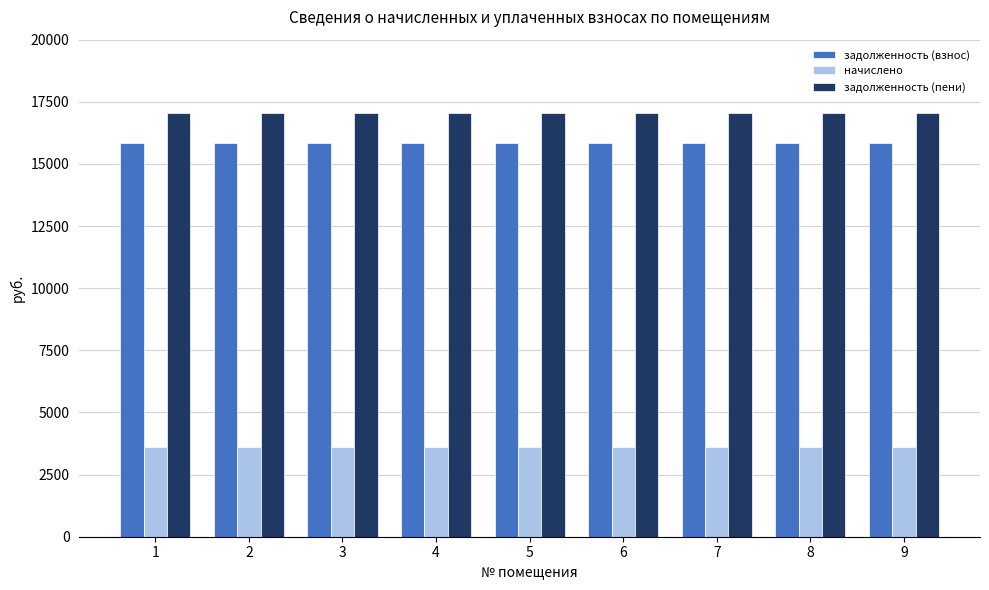

What is the maximum value for задолженность (пени)?

17050.5